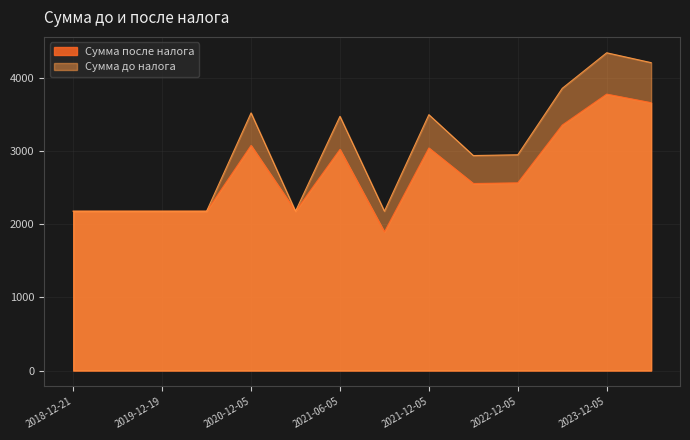

Reading left to right, list all the values displayed in this chart.

Сумма после налога: 2181.5	2181.5	2181.5	2181.5	3081.5	2181.5	3027.6	1897.5	3047.0	2560.4	2569.5	3360.5	3784.2	3666.9
Сумма до налога: 2181.5	2181.5	2181.5	2181.5	3527.0	2181.5	3480.4	2181.5	3502.8	2943.4	2953.8	3863.1	4350.2	4215.3